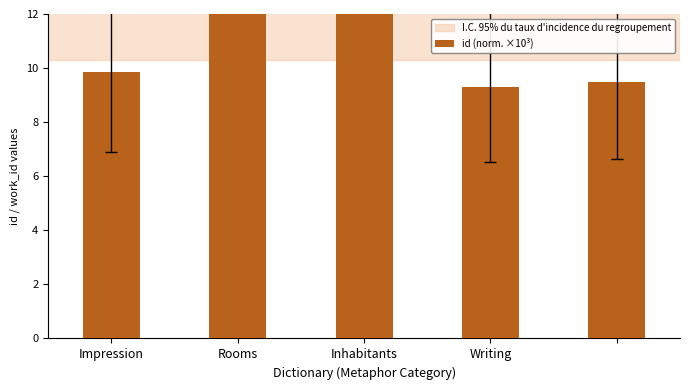

What is the maximum value shown in the chart?

17.9